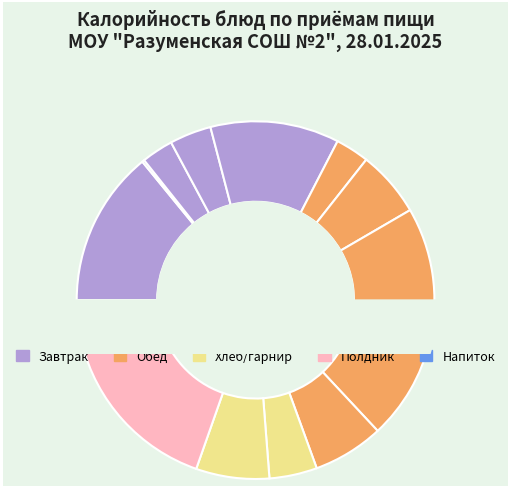

To the nearest percent, what is the difference between the largest and smallest slice percentages?

16%